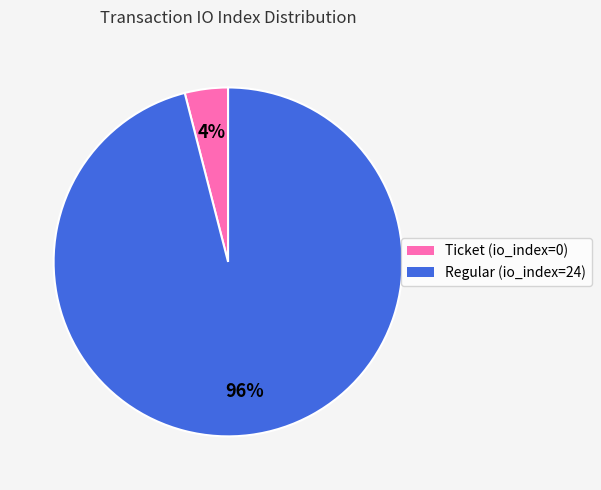

Which slice is the smallest?

Ticket (io_index=0)